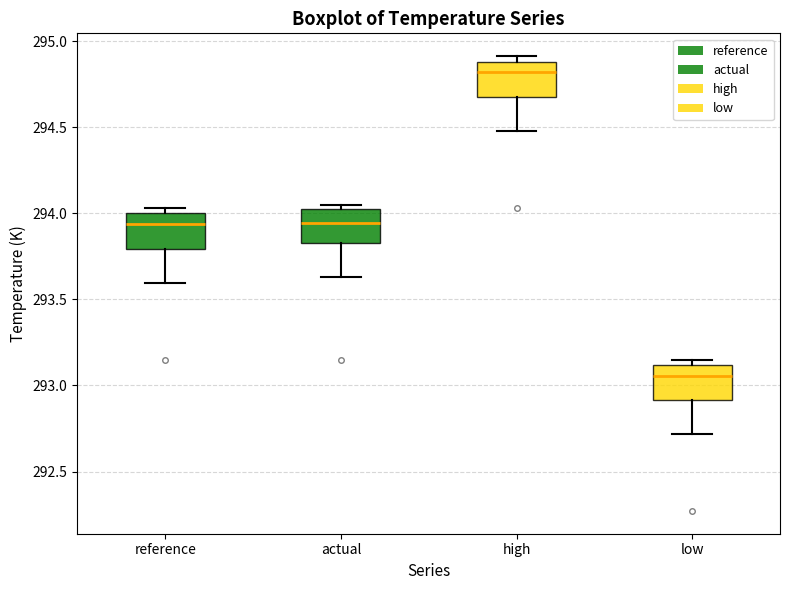

Where is the upper edge of the box for actual on the y-axis? The values are not printed on the chart, so give them approximately, as read against the axis.

294.00